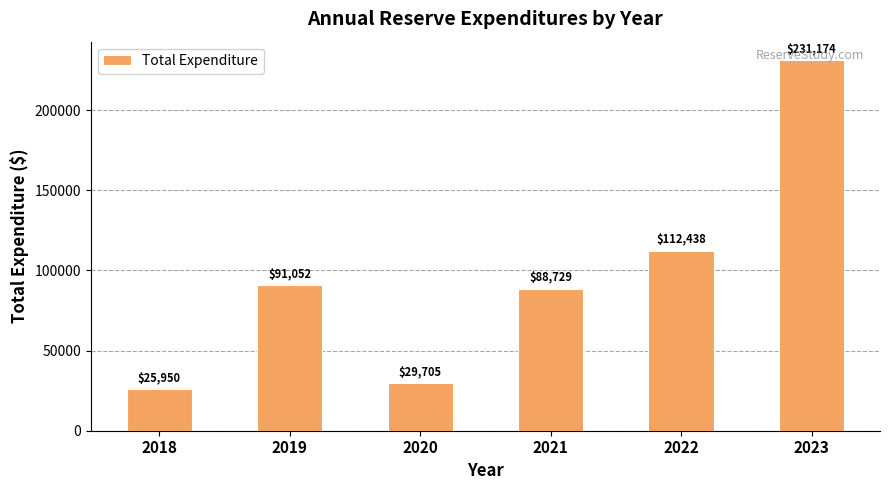

Are the bars grouped side by side (vs. stacked)?

No